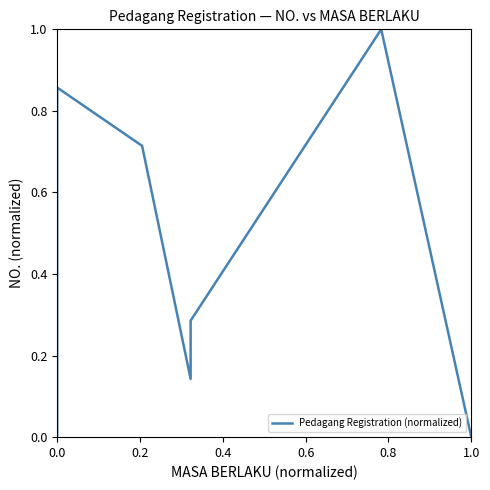

What is the value of the 3rd point from the left?

0.7